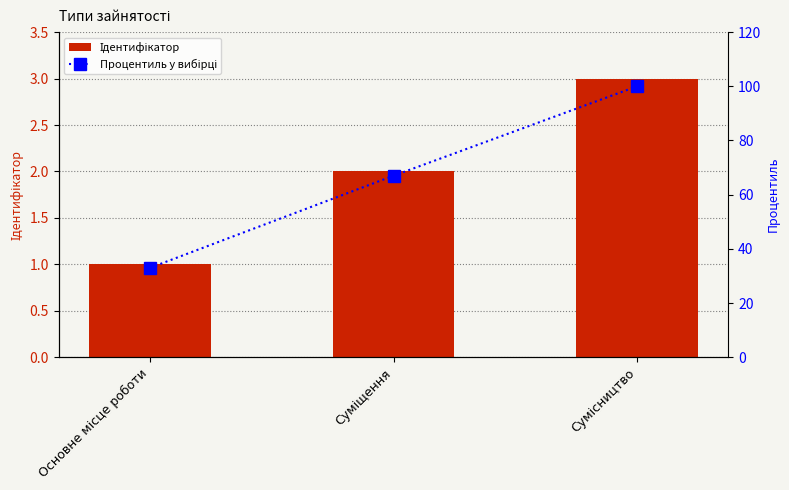

How many values in the Ідентифікатор series exceed 2?

1